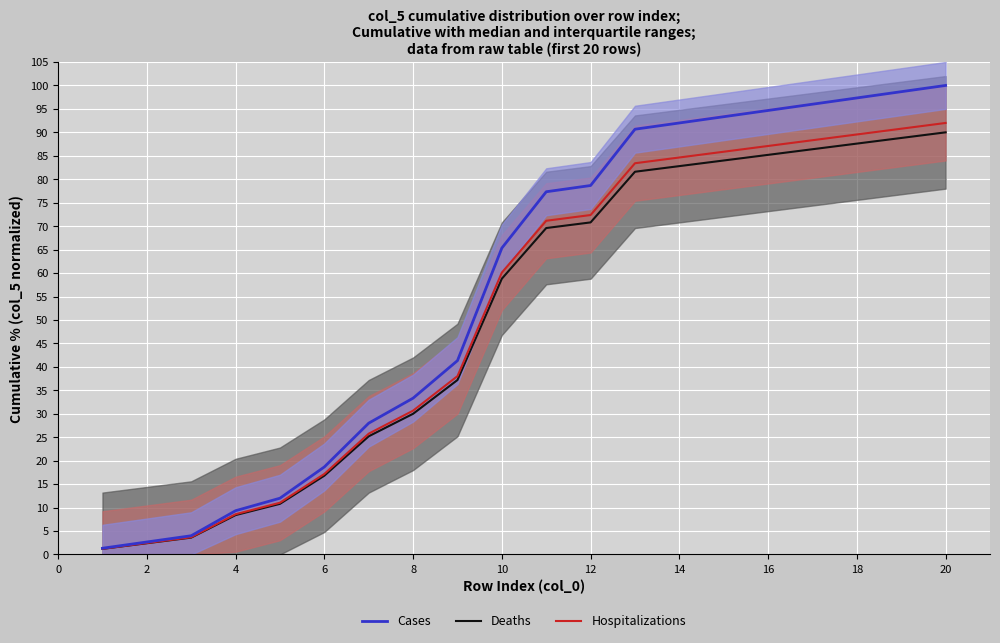

Is it true that Cases equals 3.6 at 8?

False